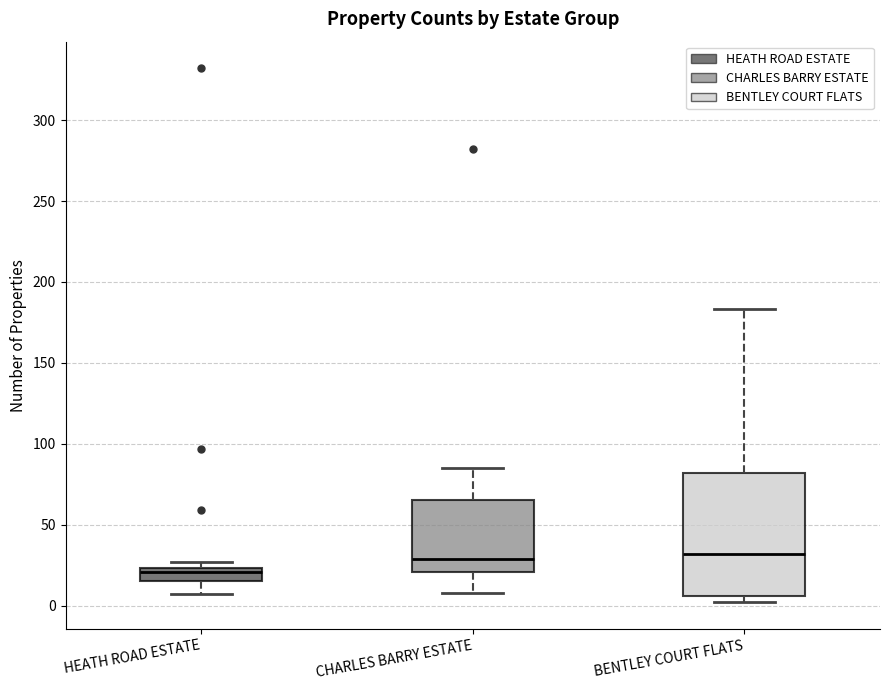

Where does the lower whisker of the box for CHARLES BARRY ESTATE end on the y-axis? The values are not printed on the chart, so give them approximately, as read against the axis.

10